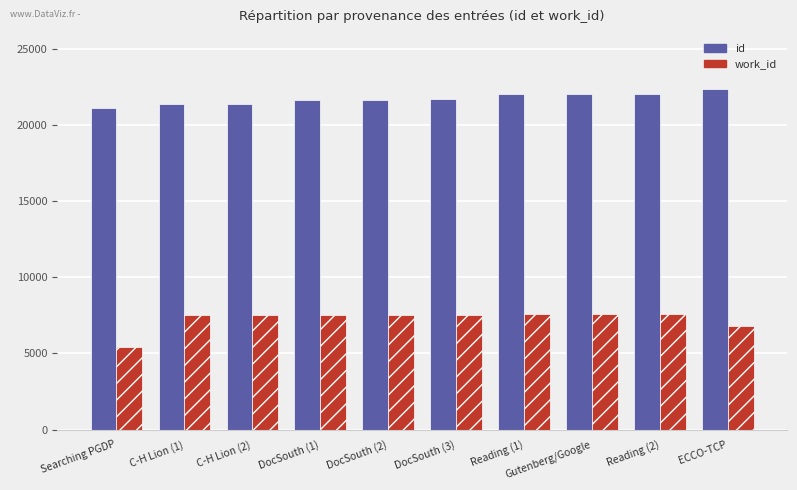

At which category is the sum across all series the highest?

Reading (2)